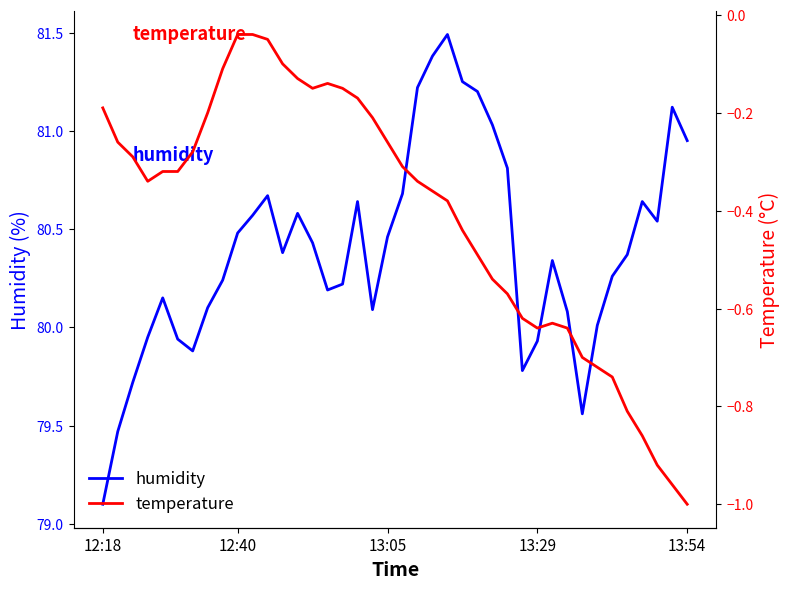

Which series changed the most between 15 and 36?

temperature